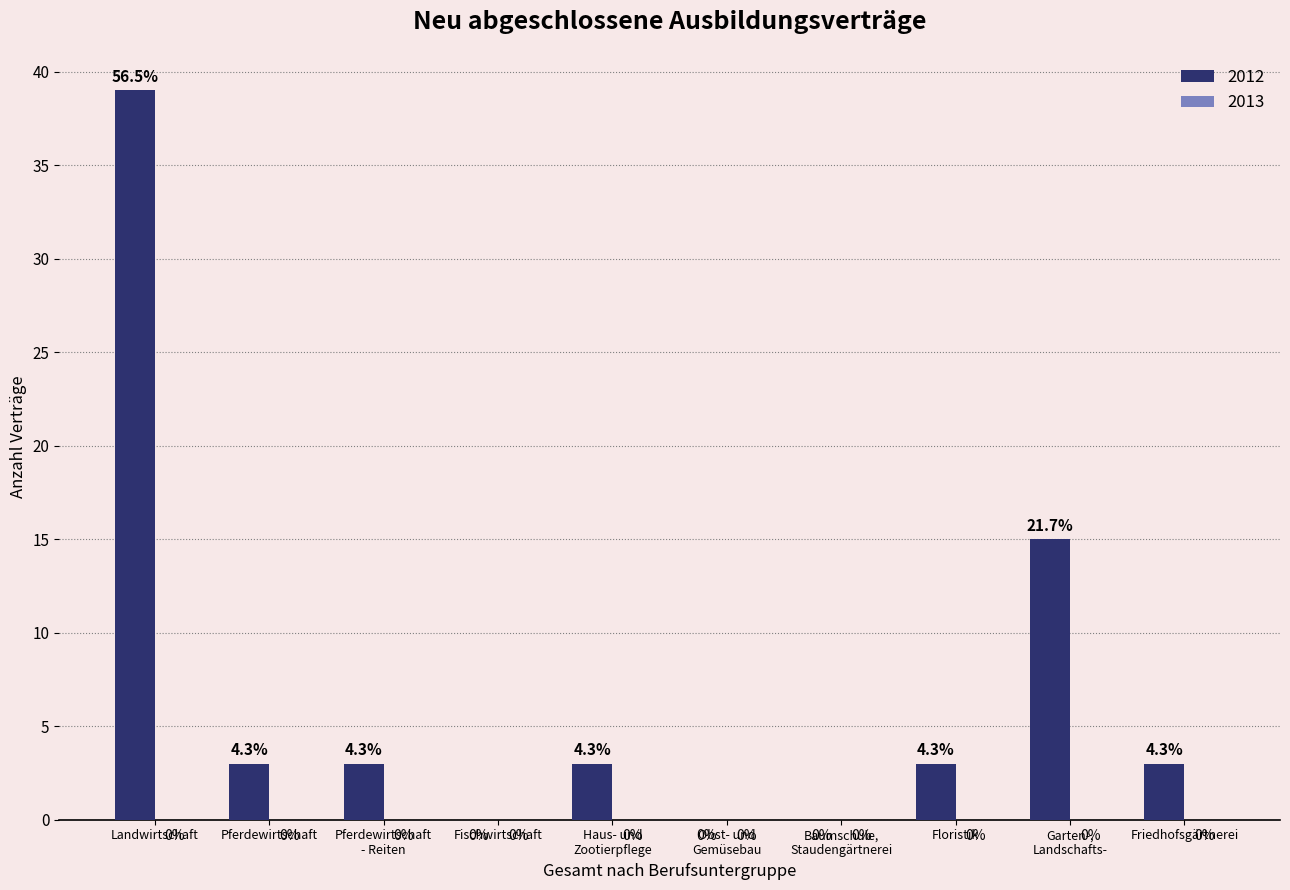

The chart shows a value of 3 at Friedhofsgärtnerei. True or false?

True